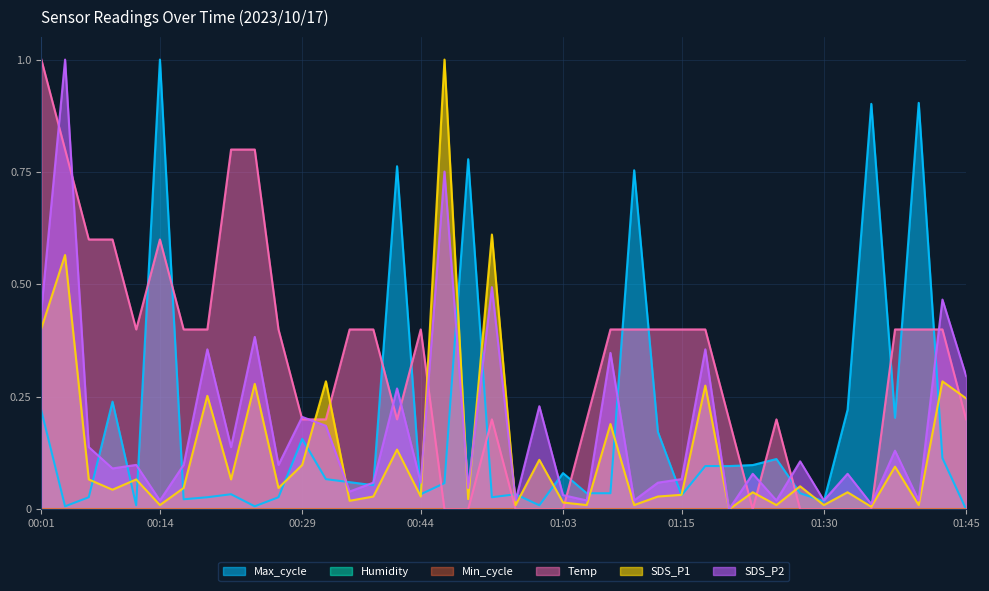

Rank the categories by Temp value from lowest to highest.

00:47, 00:49, 00:55, 00:57, 01:03, 01:22, 01:27, 01:30, 01:33, 01:35, 00:29, 00:31, 00:39, 00:52, 01:05, 01:20, 01:25, 01:45, 00:11, 00:17, 00:19, 00:26, 00:34, 00:36, 00:44, 01:07, 01:10, 01:12, 01:15, 01:17, 01:37, 01:40, 01:42, 00:07, 00:09, 00:14, 00:04, 00:21, 00:24, 00:01